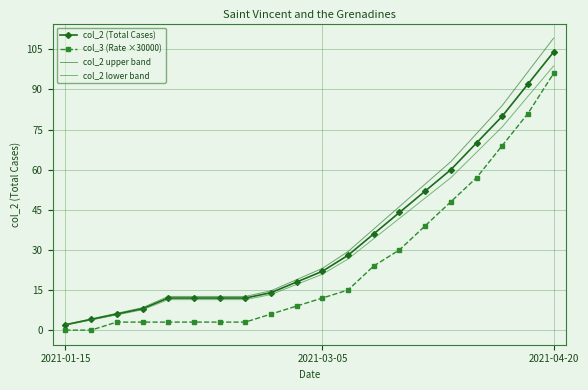

Which series has the largest range (max minus min)?

col_2 upper band